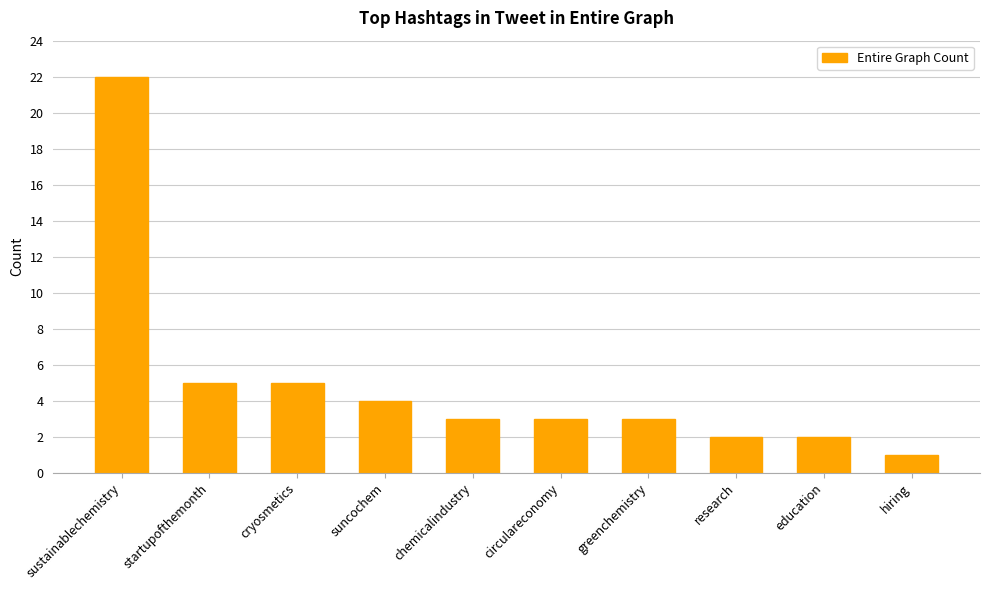

Reading left to right, transcribe all the data shown in this chart.

22	5	5	4	3	3	3	2	2	1